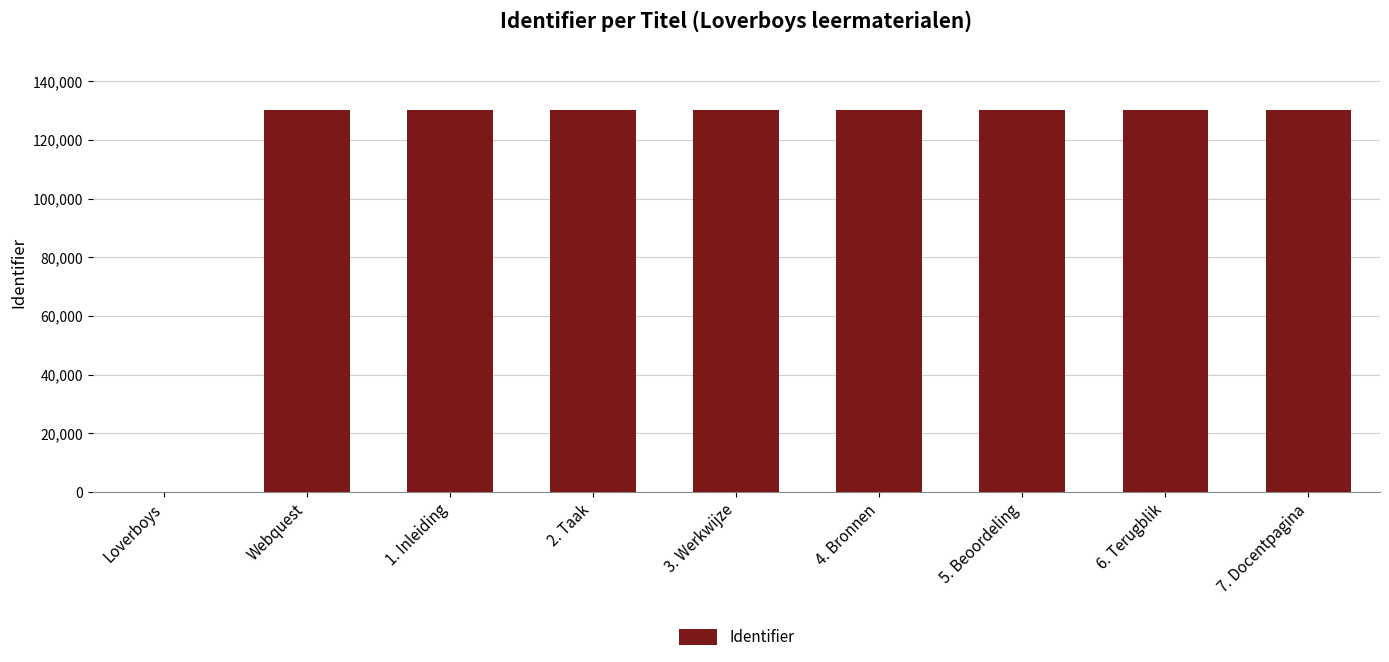

At which label is the value closest to 65184?

Webquest